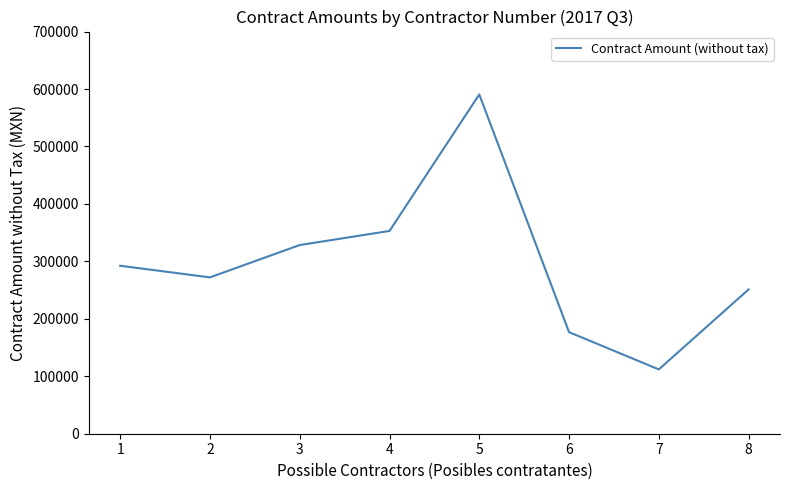

List the labels in order of value, smallest first.

7, 6, 8, 2, 1, 3, 4, 5